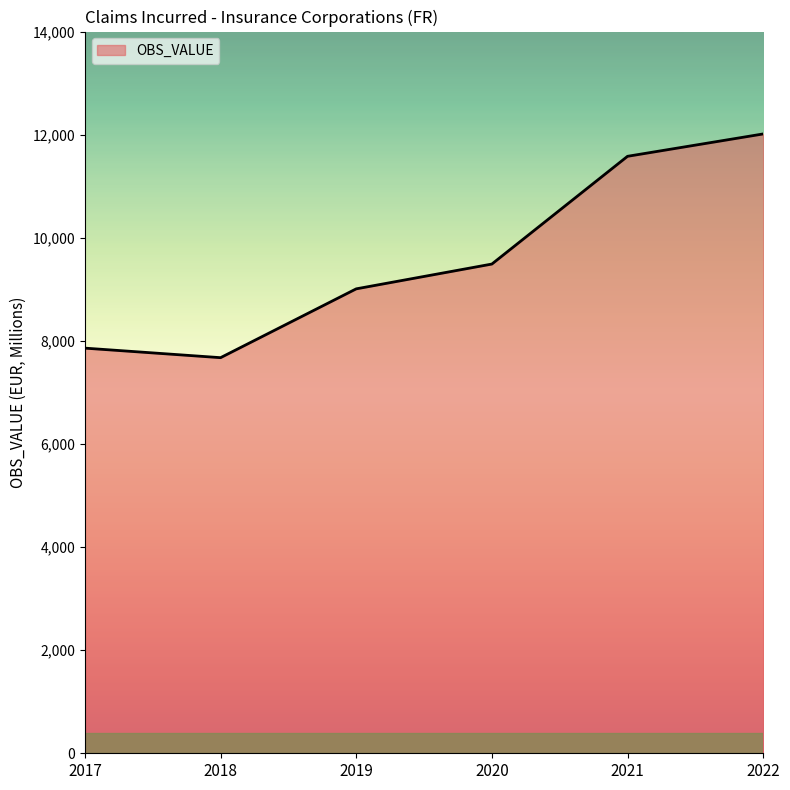

Rank the categories by value from highest to lowest.

2022, 2021, 2020, 2019, 2017, 2018